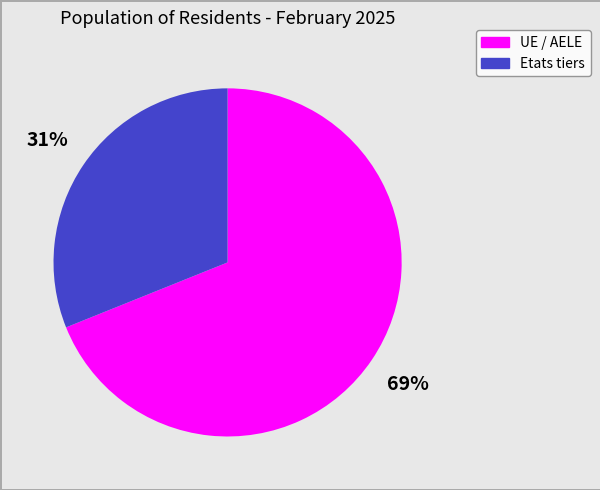

To the nearest percent, what percentage of the pie is Etats tiers?

31%